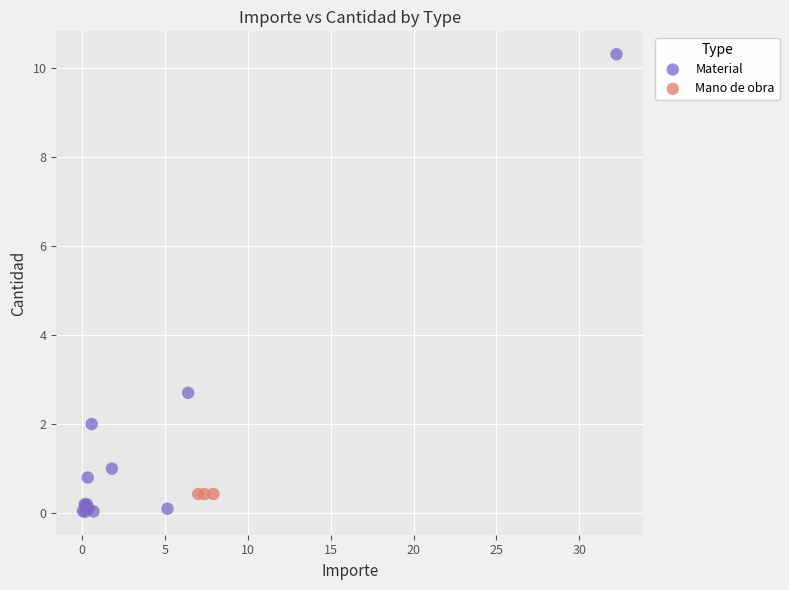

Which series reaches the maximum Y coordinate?

Material